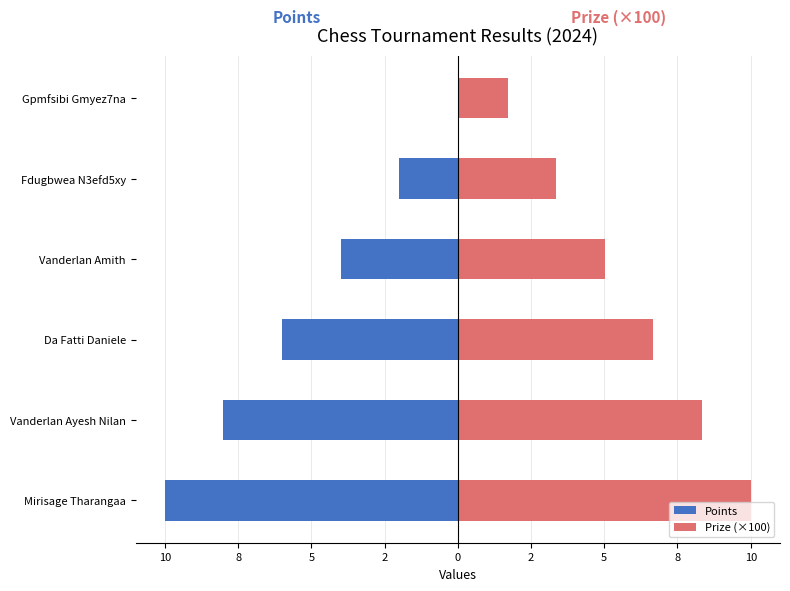

What is the value of the Prize (×100) bar at the 1st from the left?

10.0